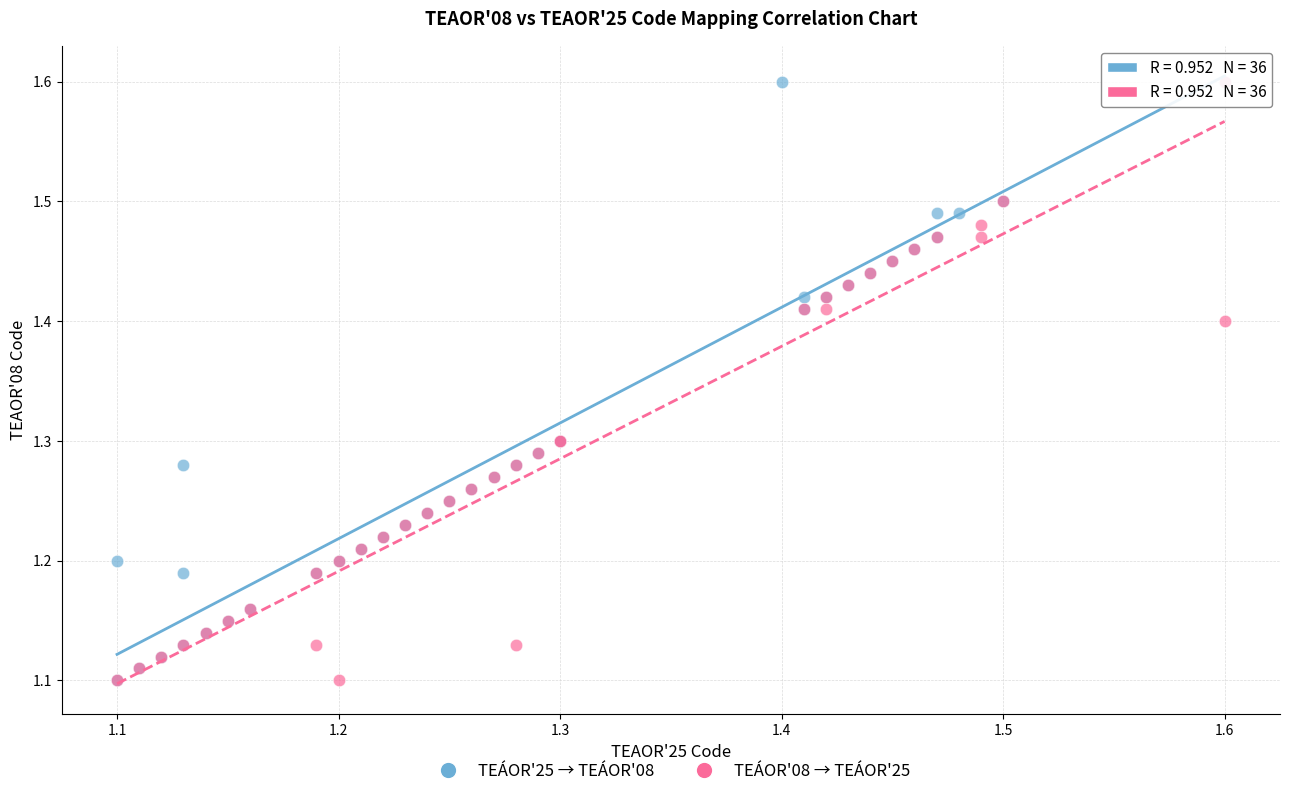

What are all the series names shown in the legend?

TEÁOR'25 → TEÁOR'08, TEÁOR'08 → TEÁOR'25